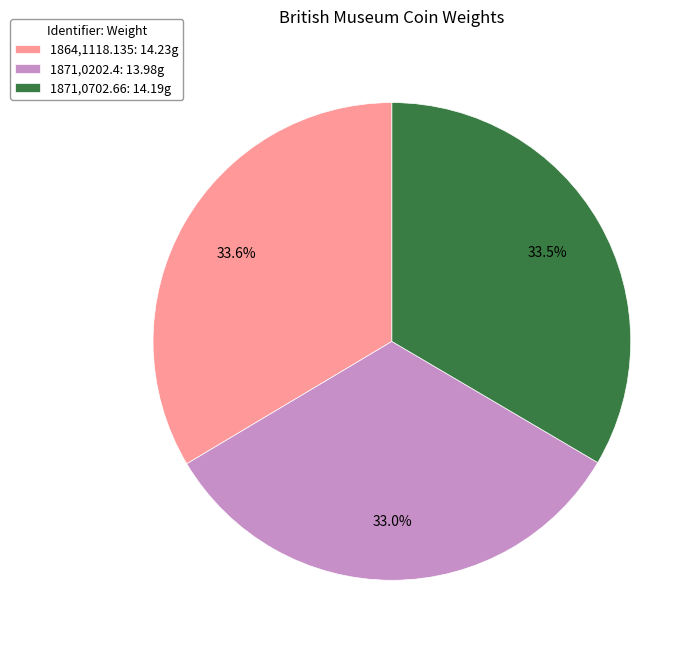

Is it true that 1864,1118.135 is 27% of the pie?

False